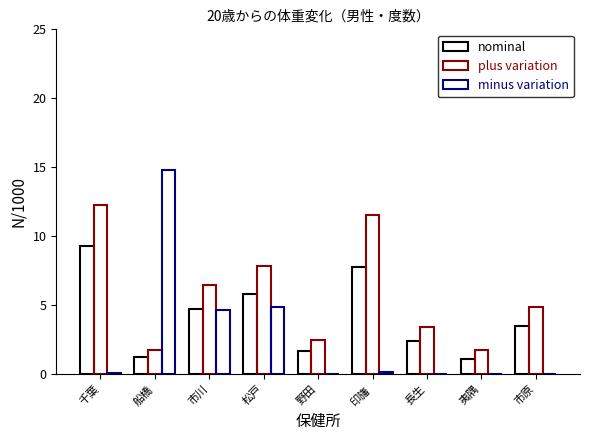

What is the difference between the highest and lowest values at 市原?

4.9